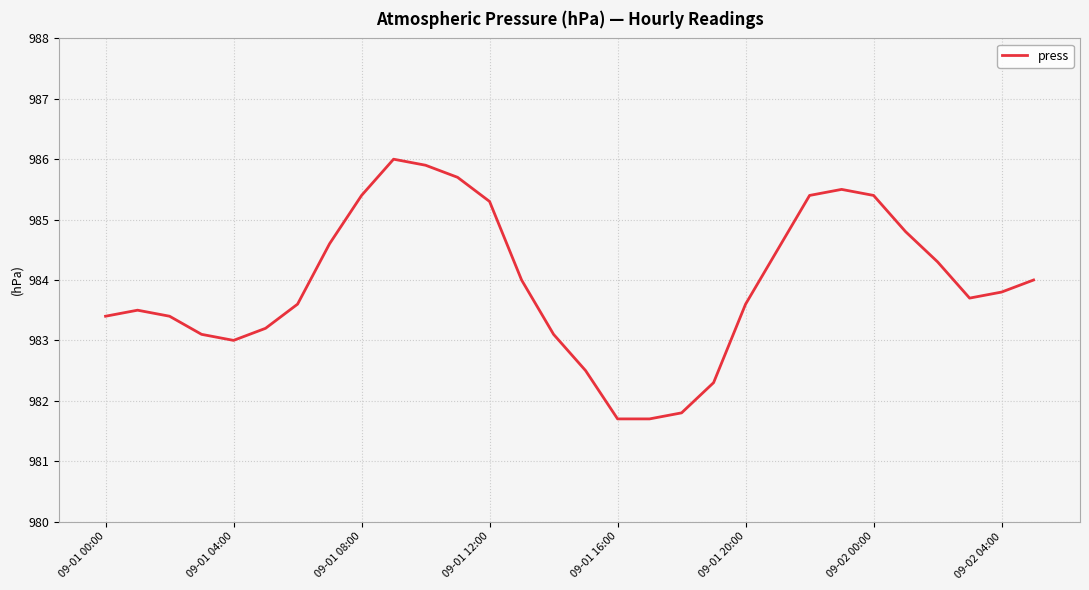

Does the chart display data point markers on the line(s)?

No